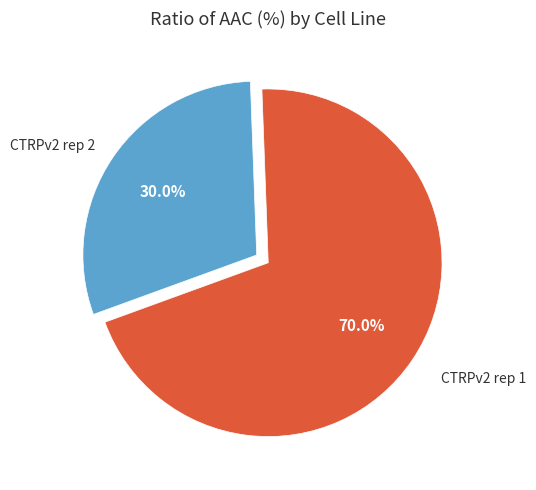

To the nearest percent, what is the difference between the CTRPv2 rep 1 and CTRPv2 rep 2 slice percentages?

40%